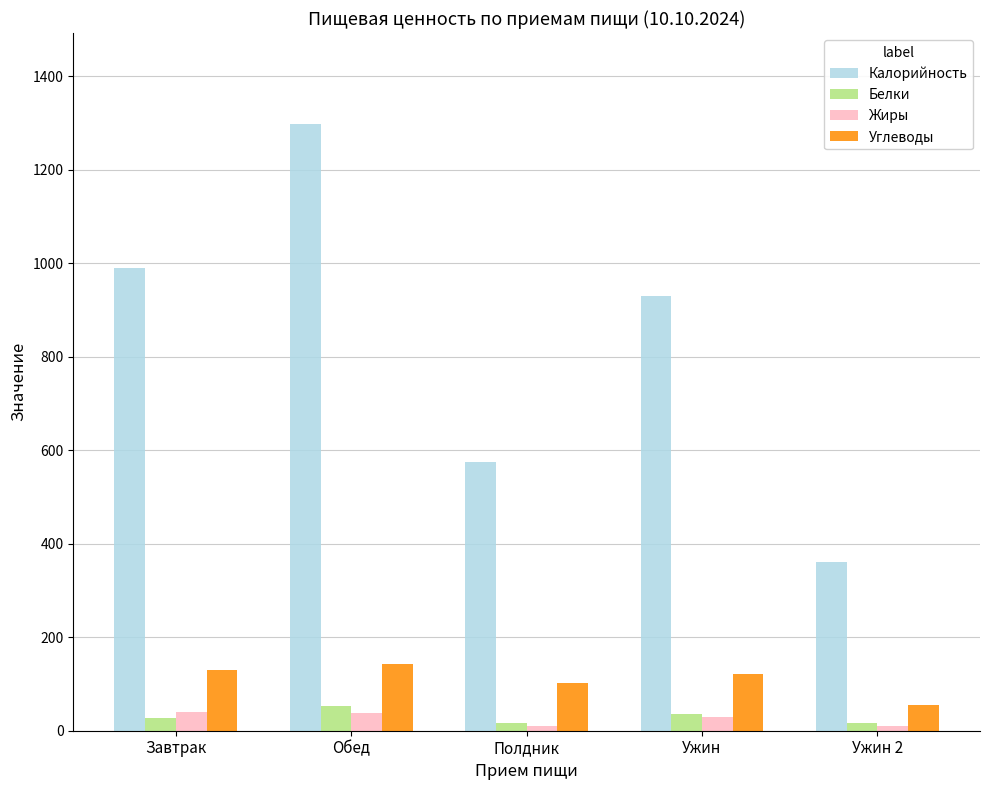

How many bars are there in each group?

4